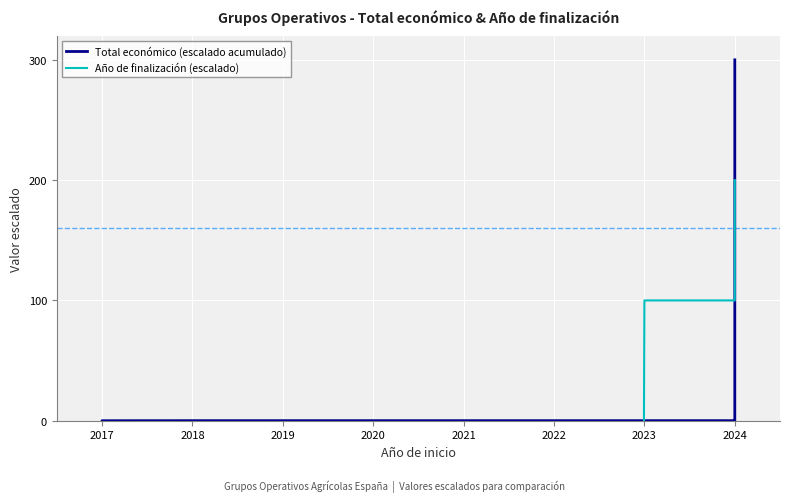

The value of Año de finalización (escalado) at 2017 is -152591.5. True or false?

False